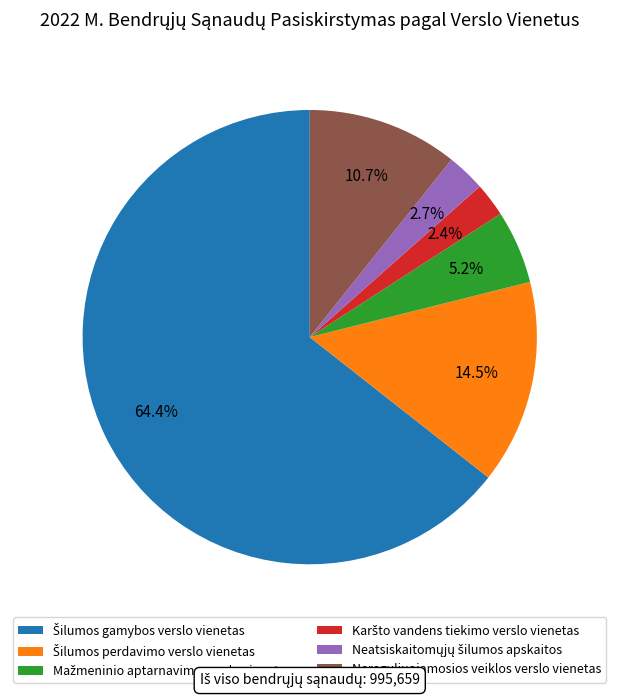

Is Nereguliuojamosios veiklos verslo vienetas the majority of the pie?

No